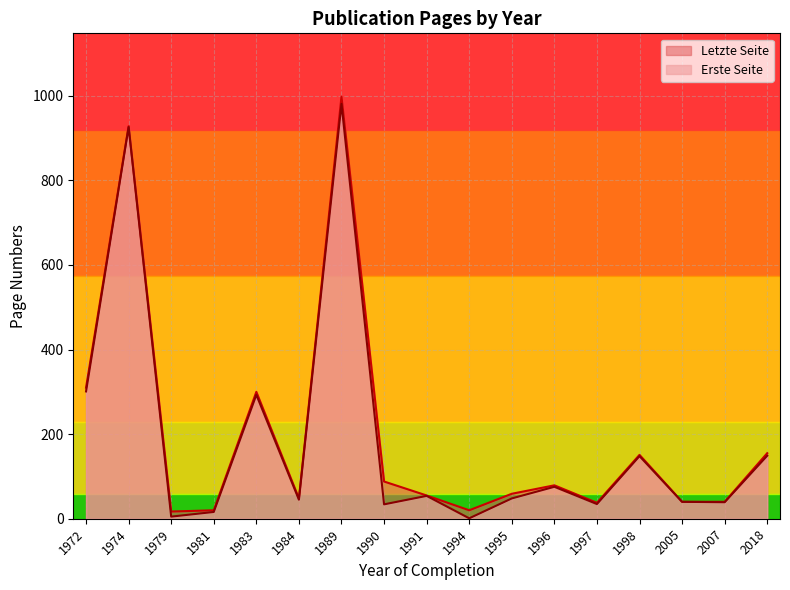

What is the difference between the highest and lowest values at 1974?

2.0